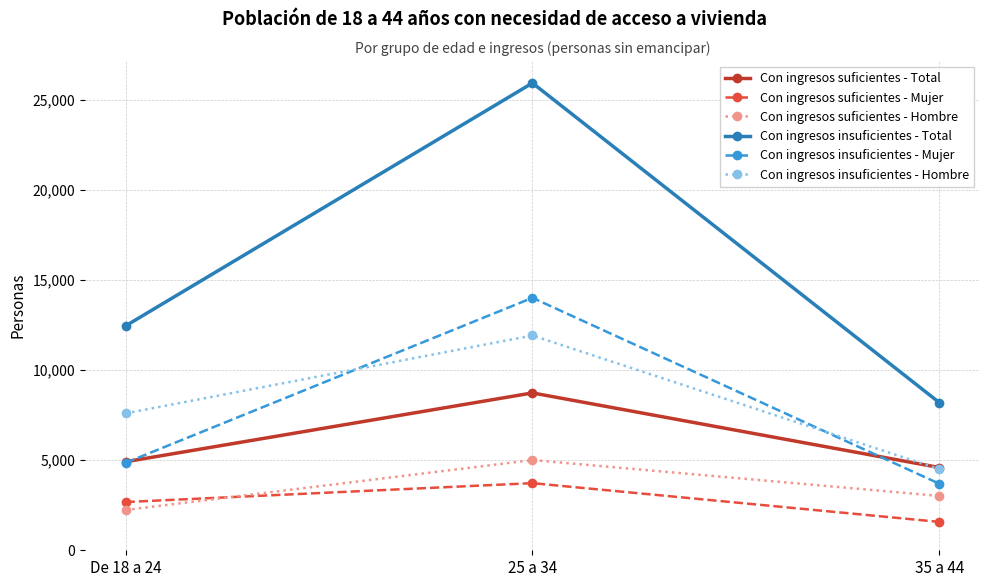

Which series has the widest spread of values?

Con ingresos insuficientes - Total